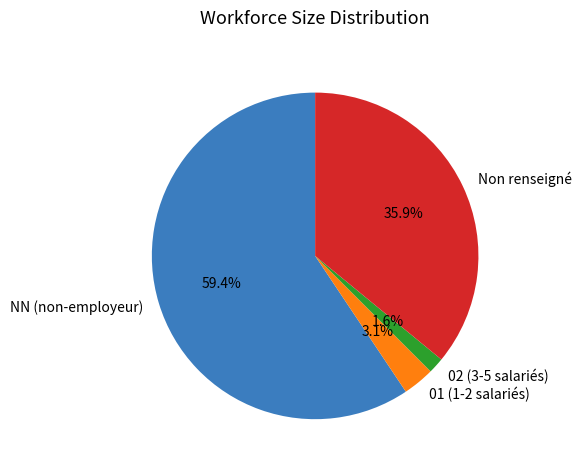

Is there any slice that represents more than half of the pie?

Yes